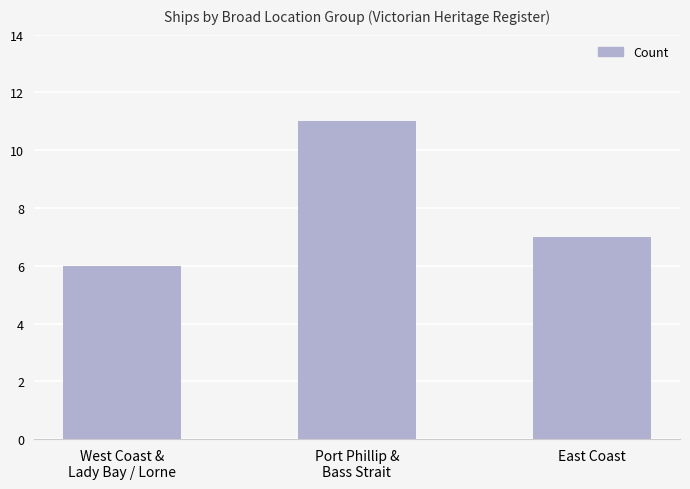

How many values are below 7?

1